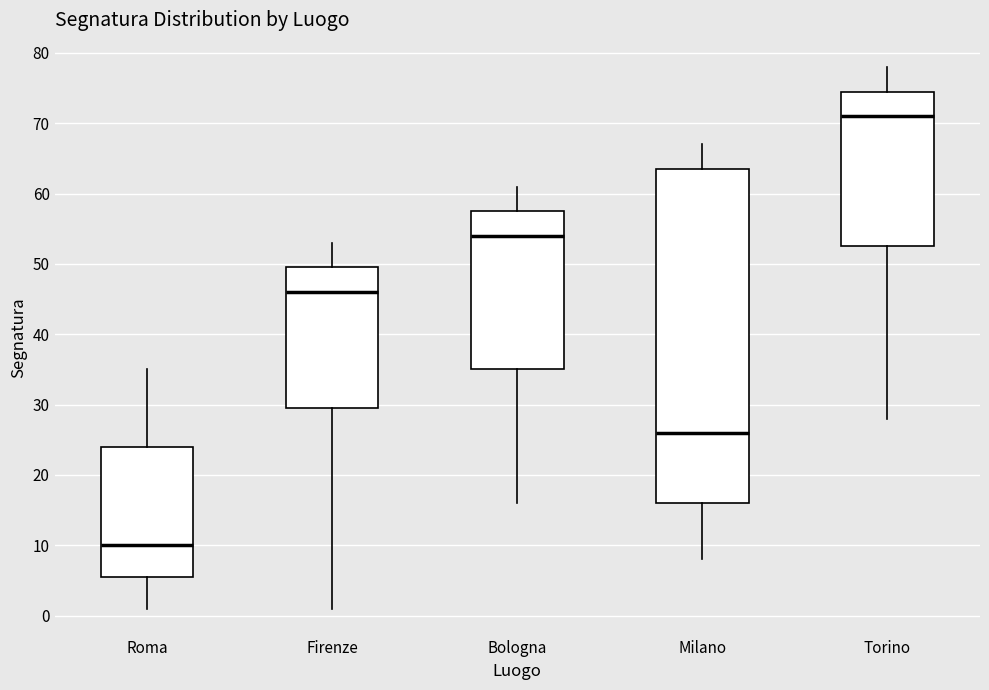

Reading left to right, read every box against the y-axis: the position of its median line, the range the box covers, and the ends of its whiskers. The values are not printed on the chart, so give them approximately, as read against the axis.

Roma: median 10, box 6 to 24, whiskers 1 to 35
Firenze: median 46, box 30 to 50, whiskers 1 to 53
Bologna: median 54, box 35 to 58, whiskers 16 to 61
Milano: median 26, box 16 to 64, whiskers 8 to 67
Torino: median 71, box 53 to 75, whiskers 28 to 78